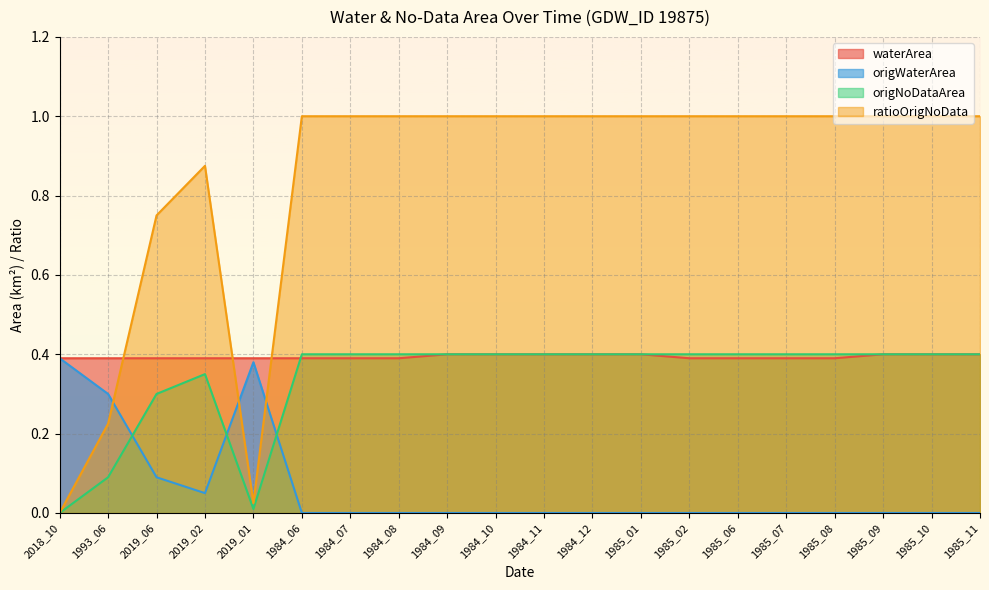

What is the maximum value for origWaterArea?

0.4